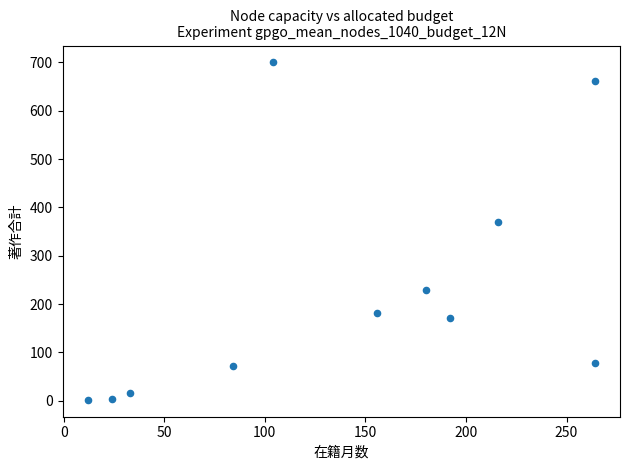

What is the average Y value?

226